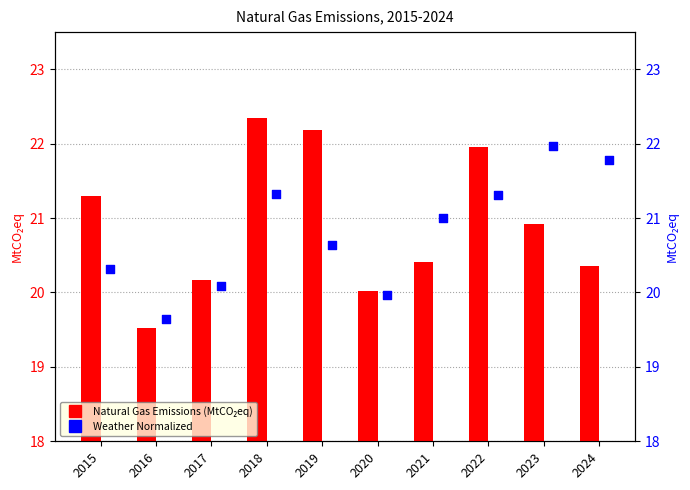

Which series has the widest spread of Y values?

Natural Gas Emissions (MtCO₂eq)